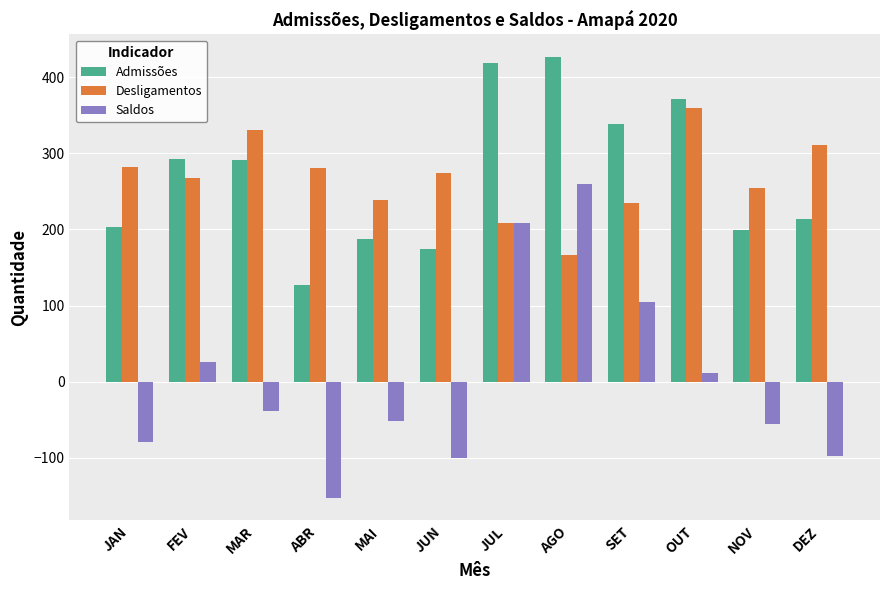

At which label does Saldos first exceed -39?

FEV